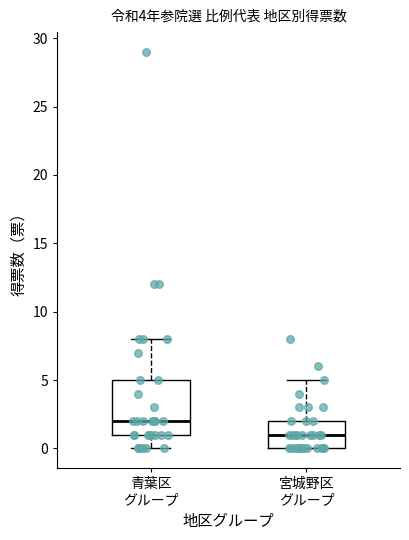

Which box has the highest median line?

青葉区 グループ